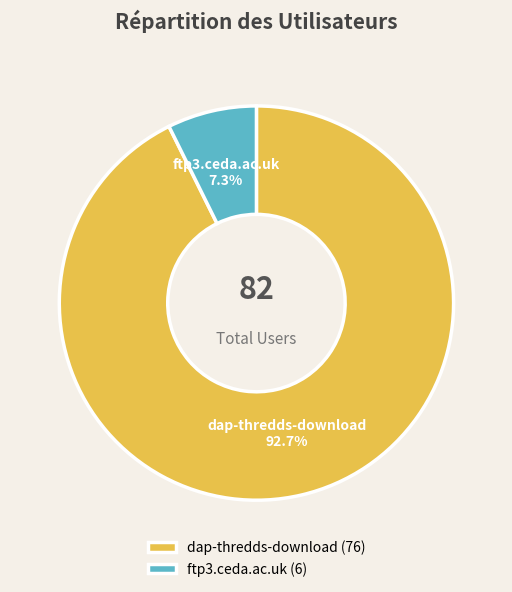

How many segments does this pie chart have?

2